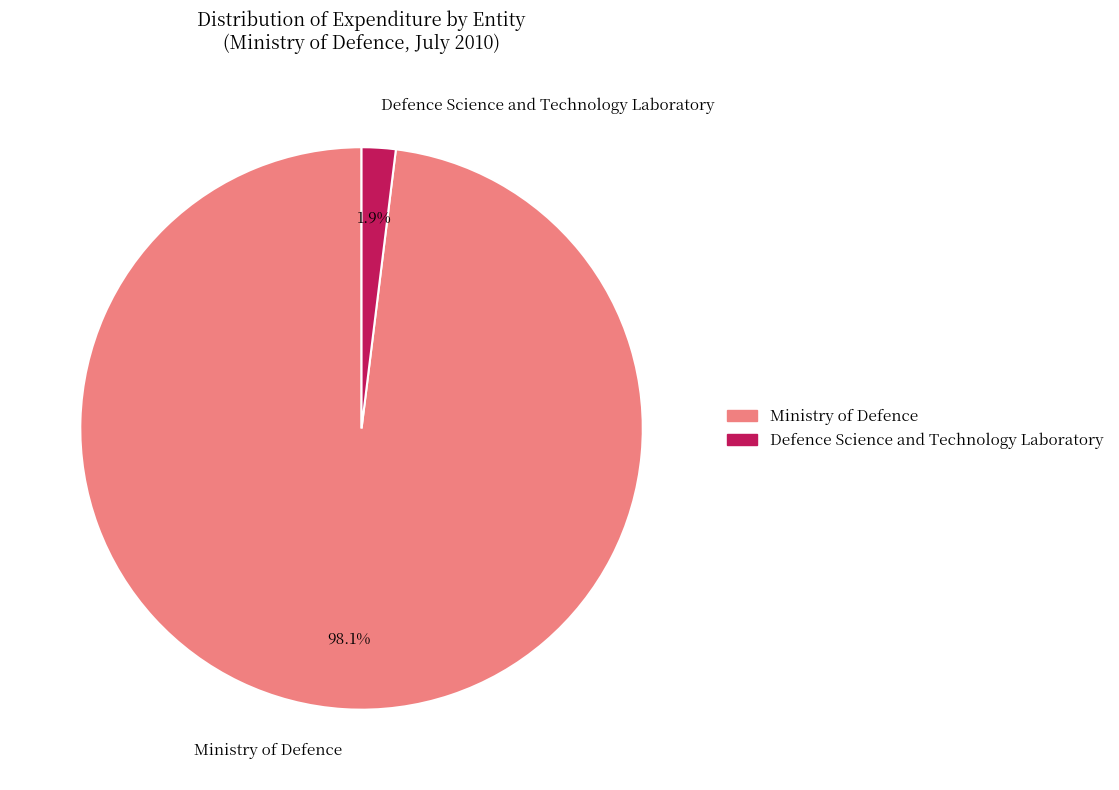

Rank the categories by value from lowest to highest.

Defence Science and Technology Laboratory, Ministry of Defence